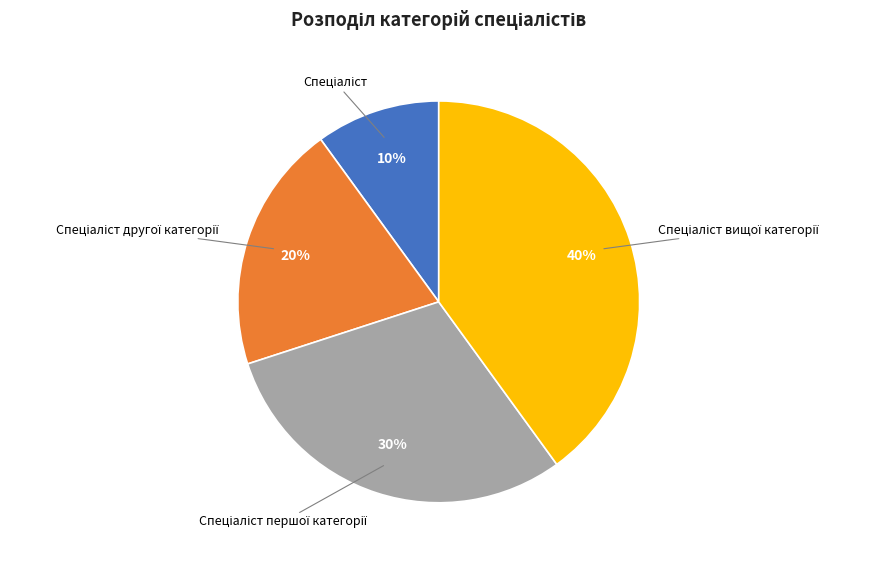

Does any single category account for the majority?

No